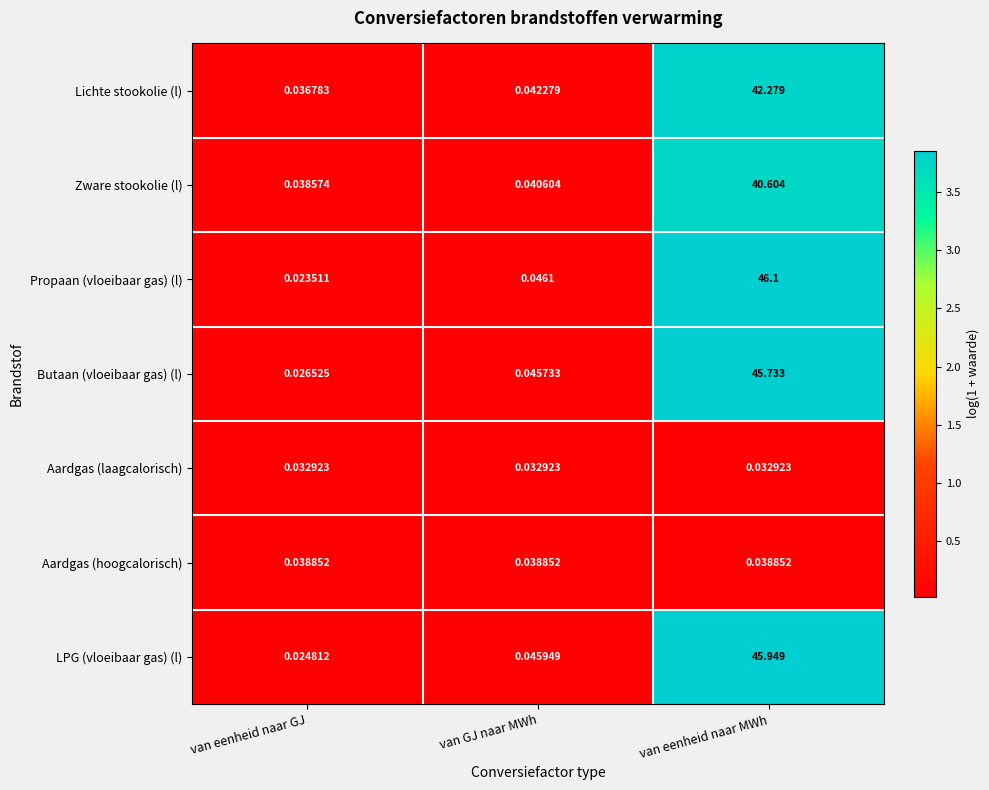

At van eenheid naar GJ, list the series in order from largest to smallest.

Aardgas (hoogcalorisch), Zware stookolie (l), Lichte stookolie (l), Aardgas (laagcalorisch), Butaan (vloeibaar gas) (l), LPG (vloeibaar gas) (l), Propaan (vloeibaar gas) (l)